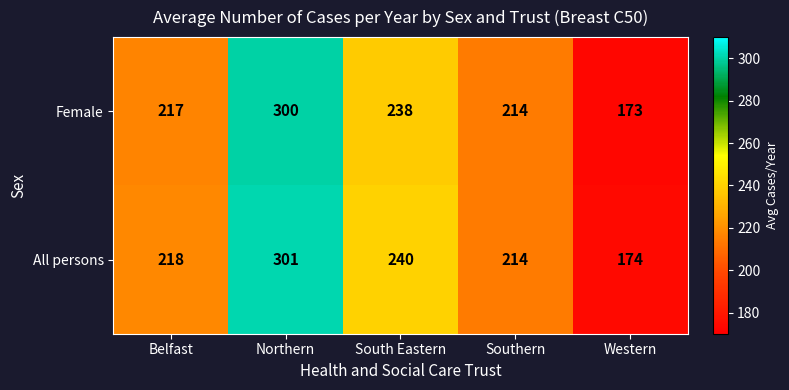

Reading left to right, what are all the values shown in this chart?

Female: 217	300	238	214	173
All persons: 218	301	240	214	174